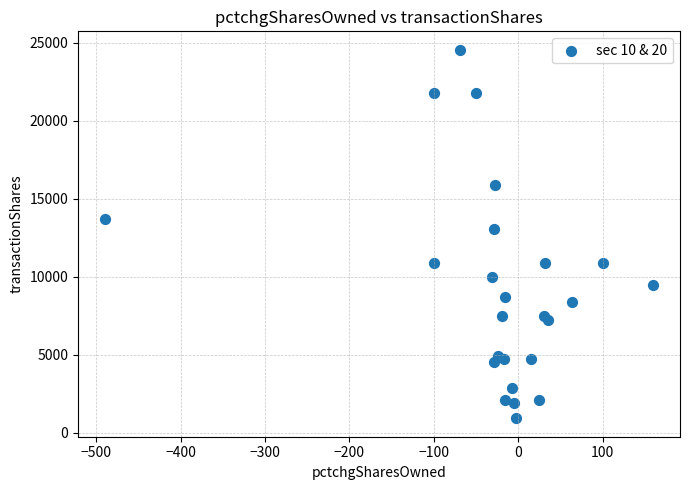

What Y value in the scatter plot is closest to 12733?

13066